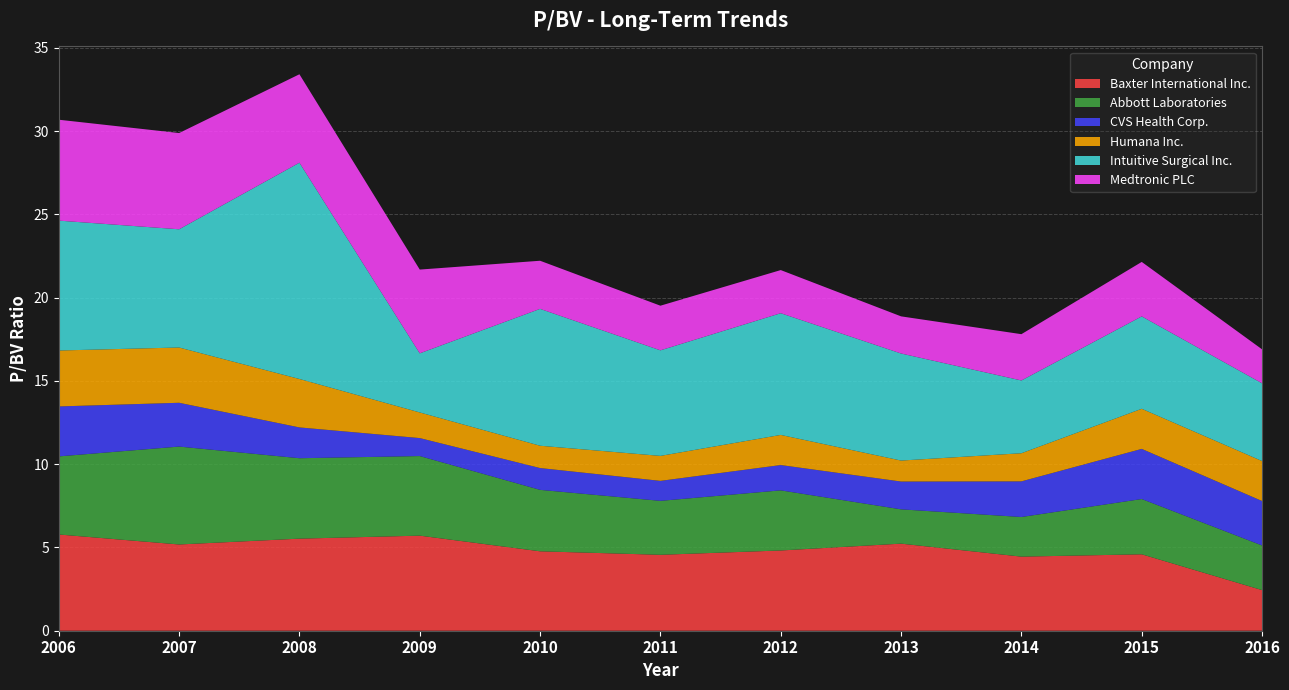

Reading right to left, extract all data points from this chart.

Baxter International Inc.: 2.4	4.6	4.5	5.2	4.8	4.6	4.8	5.7	5.5	5.2	5.8
Abbott Laboratories: 2.7	3.3	2.4	2.1	3.6	3.2	3.7	4.8	4.8	5.9	4.7
CVS Health Corp.: 2.7	3.0	2.1	1.7	1.5	1.2	1.3	1.1	1.9	2.6	3.0
Humana Inc.: 2.4	2.4	1.7	1.3	1.8	1.5	1.3	1.5	2.9	3.3	3.4
Intuitive Surgical Inc.: 4.7	5.5	4.4	6.4	7.3	6.3	8.2	3.5	13.0	7.1	7.8
Medtronic PLC: 2.0	3.3	2.8	2.2	2.6	2.7	2.9	5.0	5.3	5.8	6.1